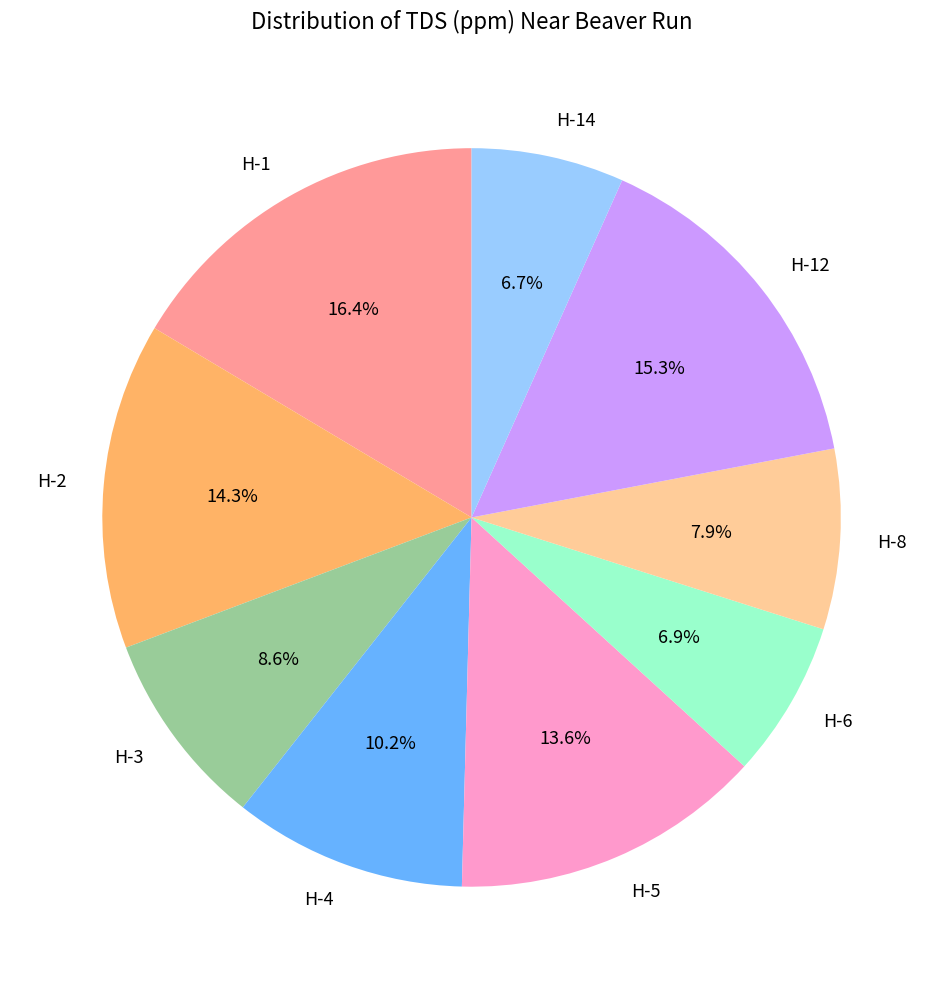

Which has a higher value, H-14 or H-12?

H-12